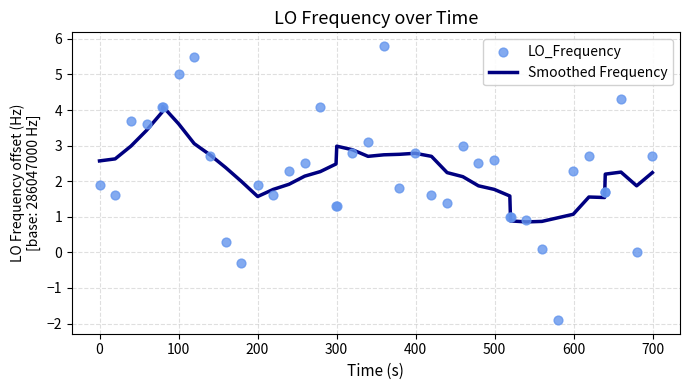

Which series reaches the minimum Y coordinate?

LO_Frequency